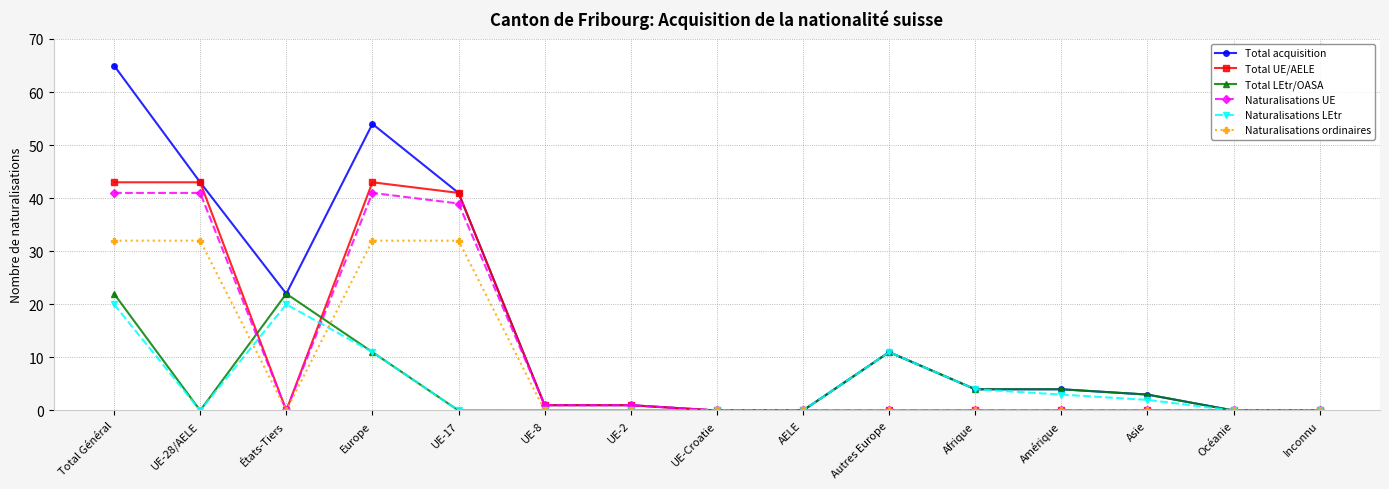

The value of Total LEtr/OASA at Europe is 11. True or false?

True